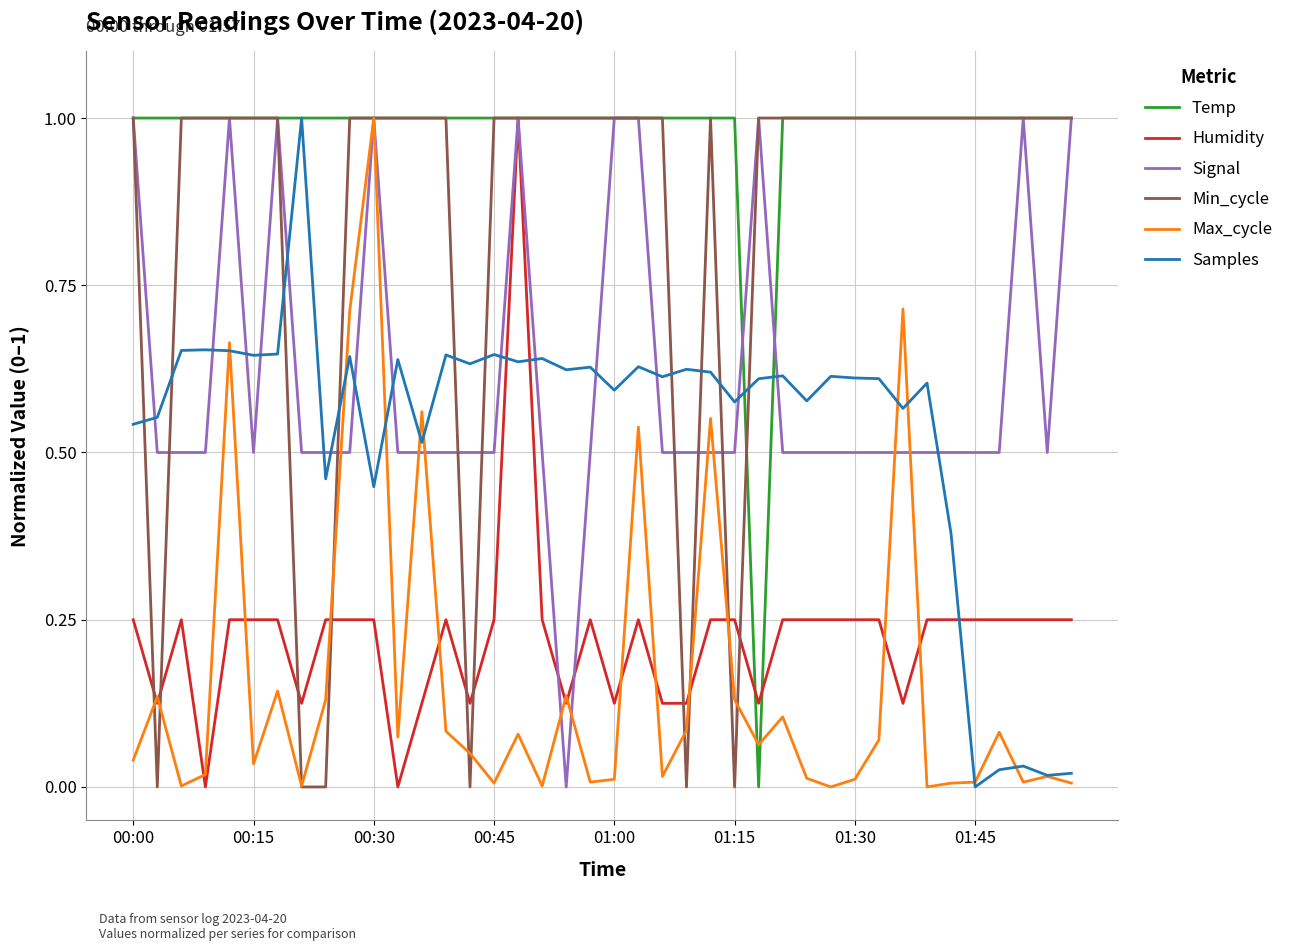

What are all the series names shown in the legend?

Temp, Humidity, Signal, Min_cycle, Max_cycle, Samples